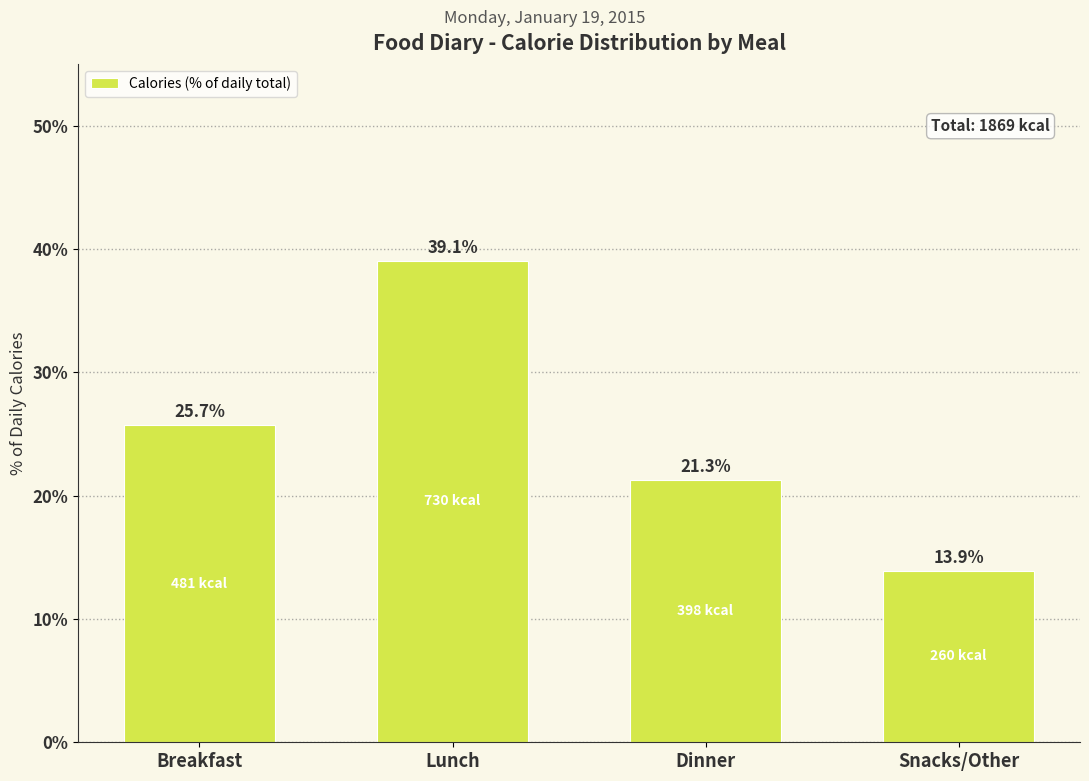

Reading left to right, extract all data points from this chart.

Breakfast=25.7	Lunch=39.1	Dinner=21.3	Snacks/Other=13.9